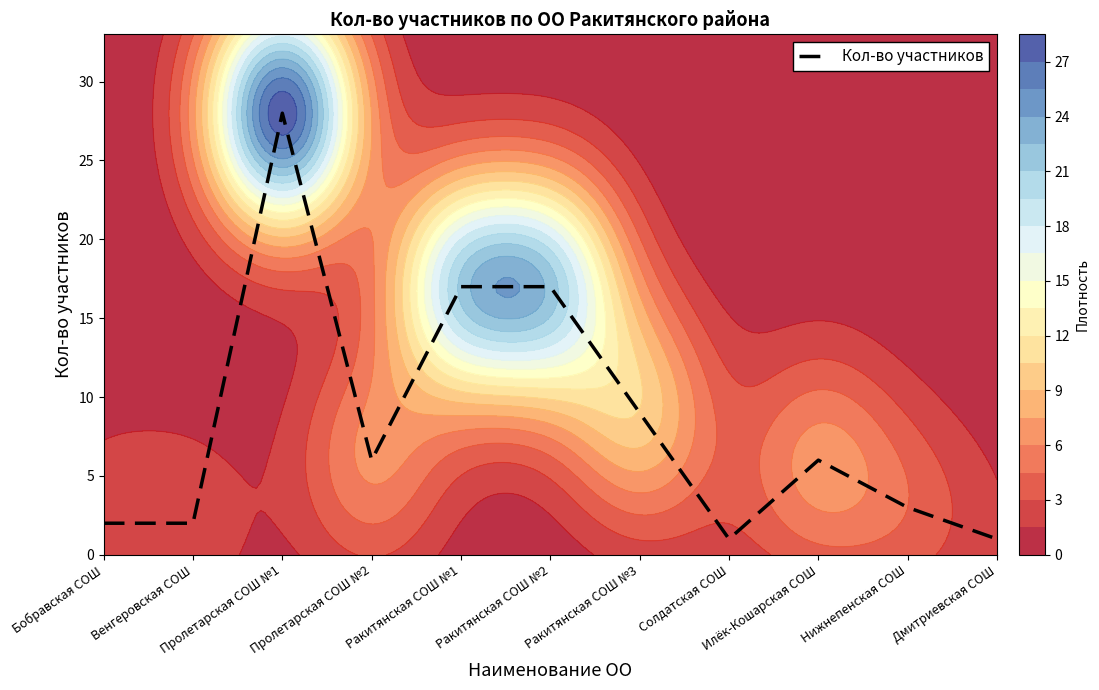

What is the difference between the second highest and minimum values?

16